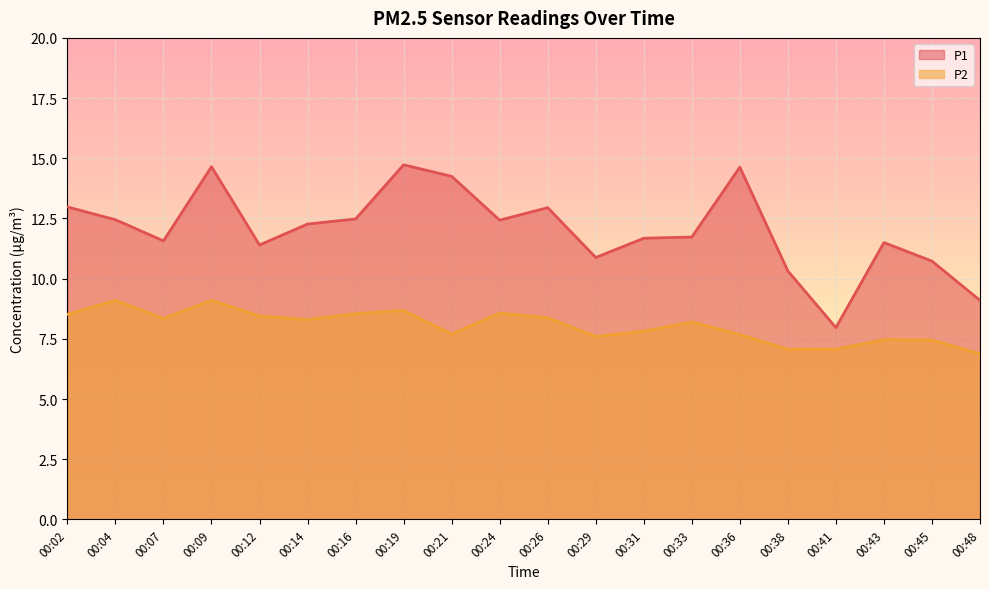

How many lines are shown in the chart?

2